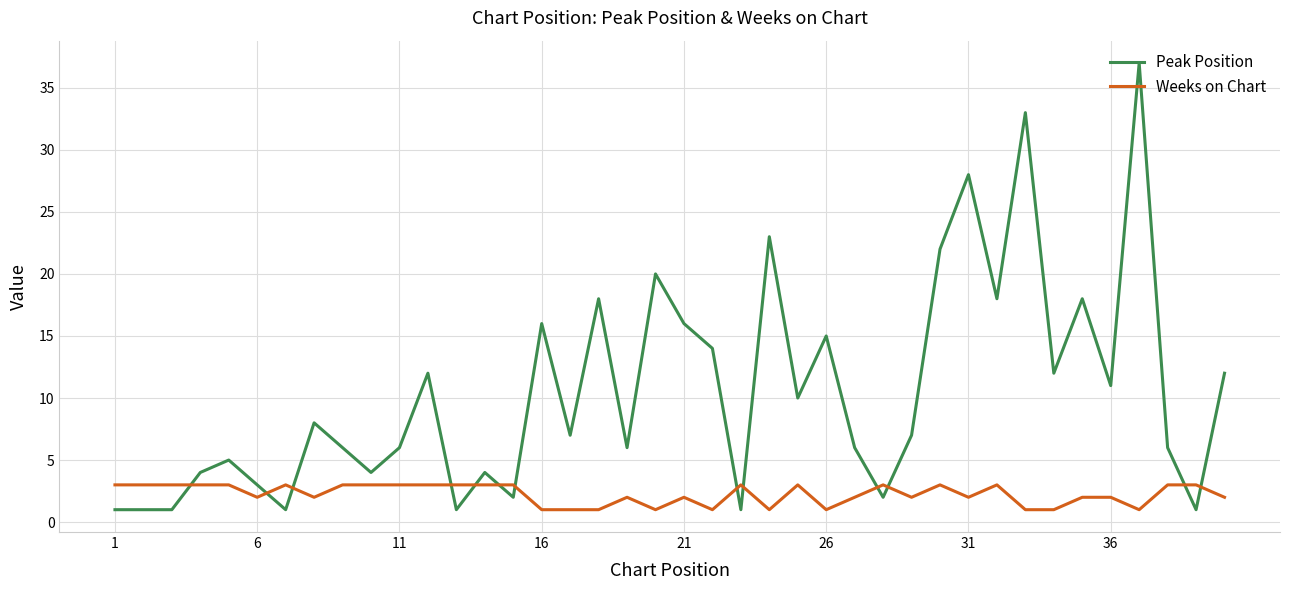

Rank the series by their maximum value, from lowest to highest.

Weeks on Chart, Peak Position